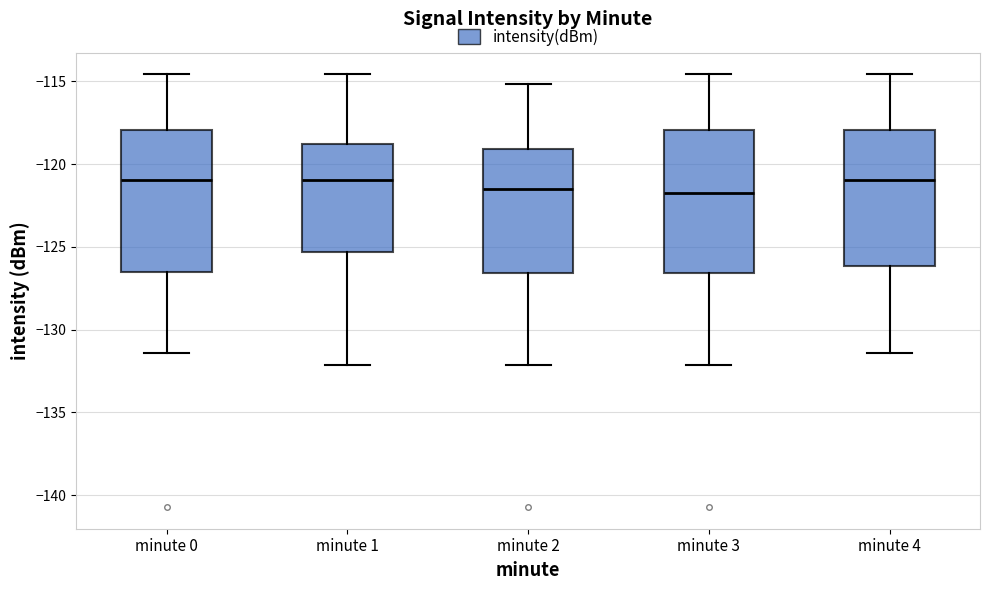

Reading left to right, transcribe this box plot: for each box, give where its median line is, the range the box spans, and where its two whiskers end, as read against the y-axis. The values are not printed on the chart, so give them approximately, as read against the axis.

minute 0: median -121.0, box -126.5 to -118.0, whiskers -131.5 to -114.5
minute 1: median -121.0, box -125.5 to -119.0, whiskers -132.0 to -114.5
minute 2: median -121.5, box -126.5 to -119.0, whiskers -132.0 to -115.0
minute 3: median -121.5, box -126.5 to -118.0, whiskers -132.0 to -114.5
minute 4: median -121.0, box -126.0 to -118.0, whiskers -131.5 to -114.5